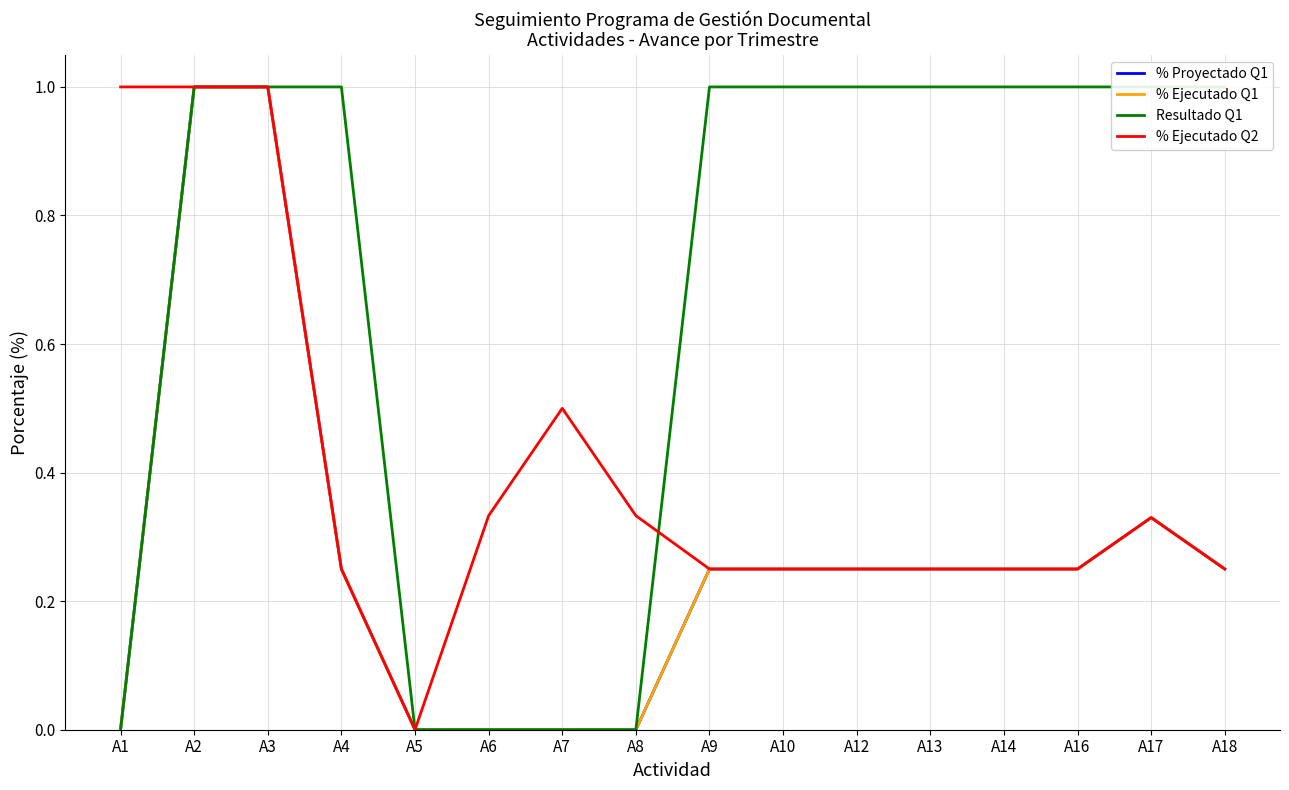

Between A1 and A10, which series saw the biggest shift?

Resultado Q1